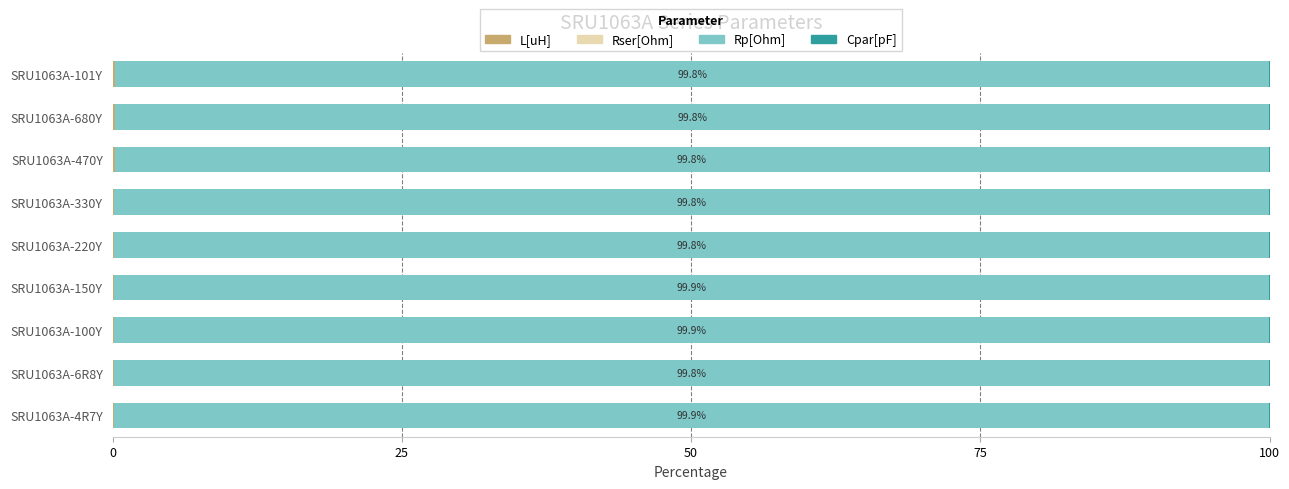

Count the Rser[Ohm] values in the range 0 to 1.

9